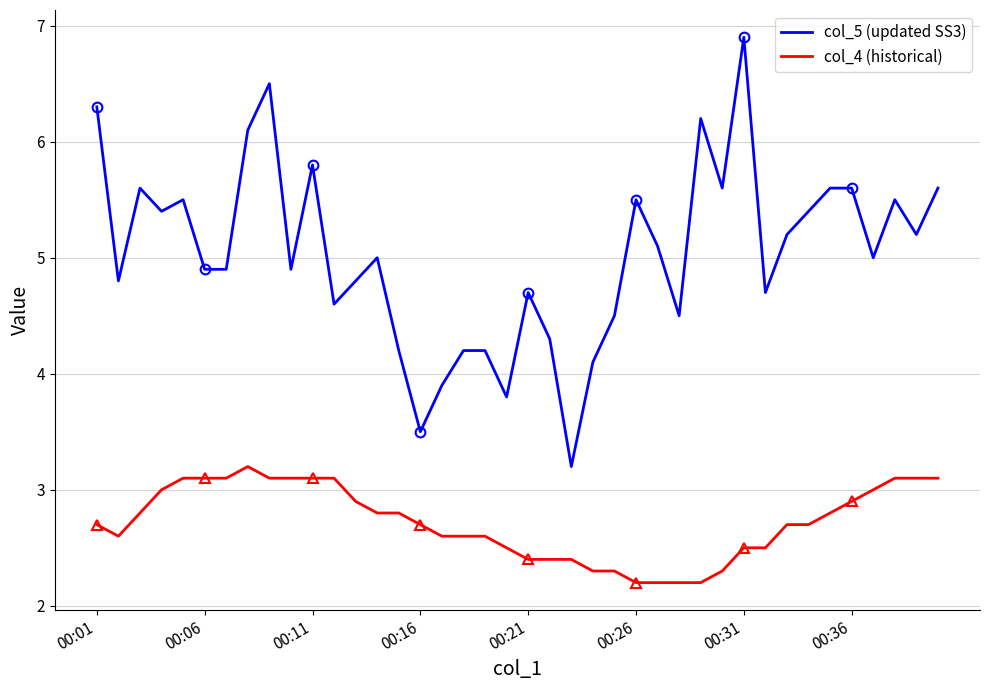

Which has a higher value, 00:11 or 37?

00:11